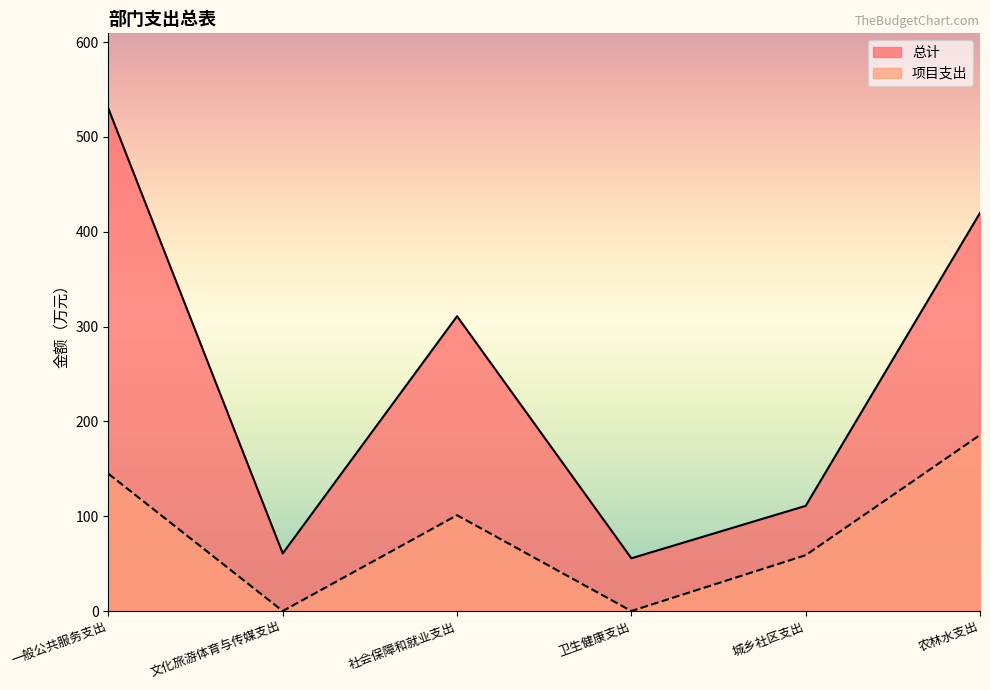

Does the chart have visible grid lines?

No